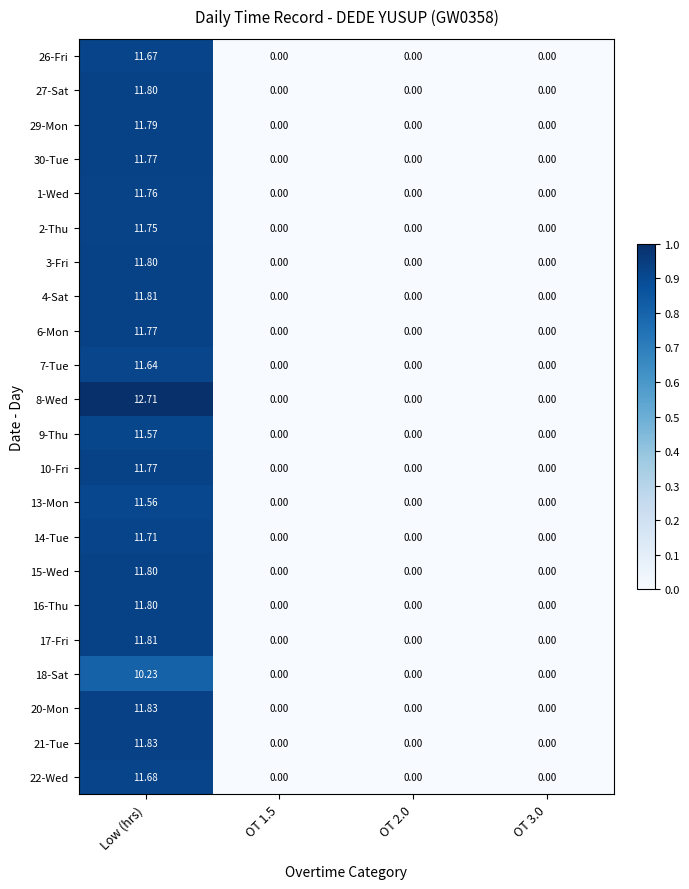

Is the value of 6-Mon at OT 2.0 greater than the value of 14-Tue at Low (hrs)?

No